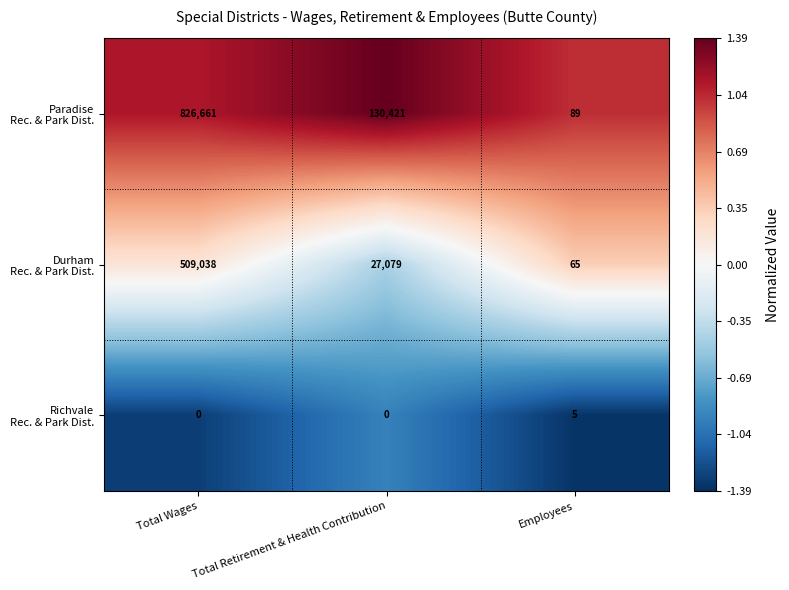

What is the difference between the highest and lowest values at Employees?

84